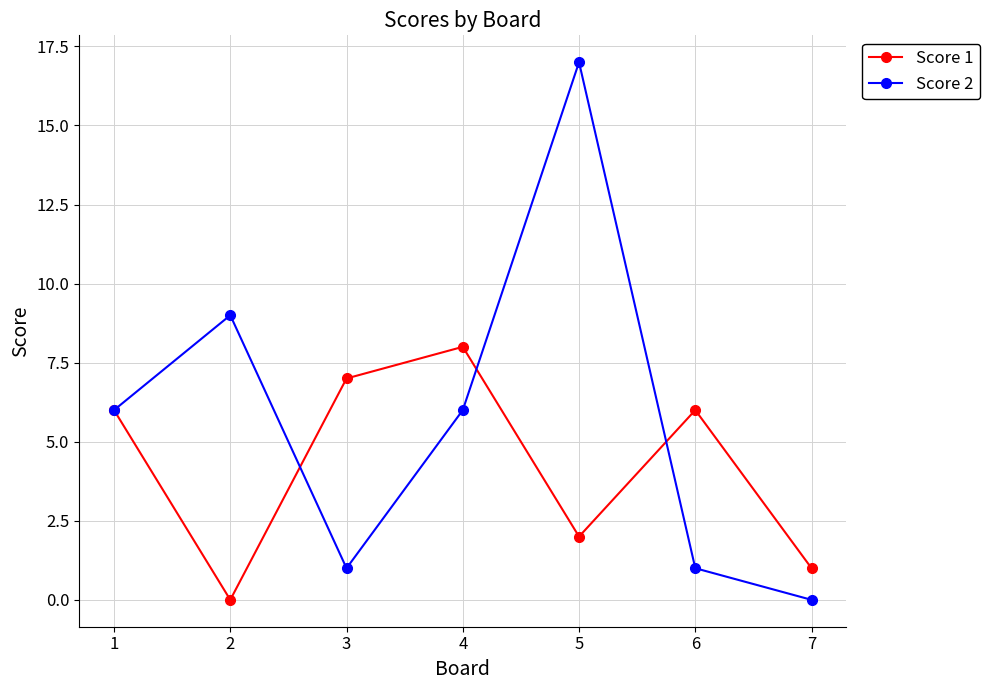

Which series changed the most between 2 and 4?

Score 1